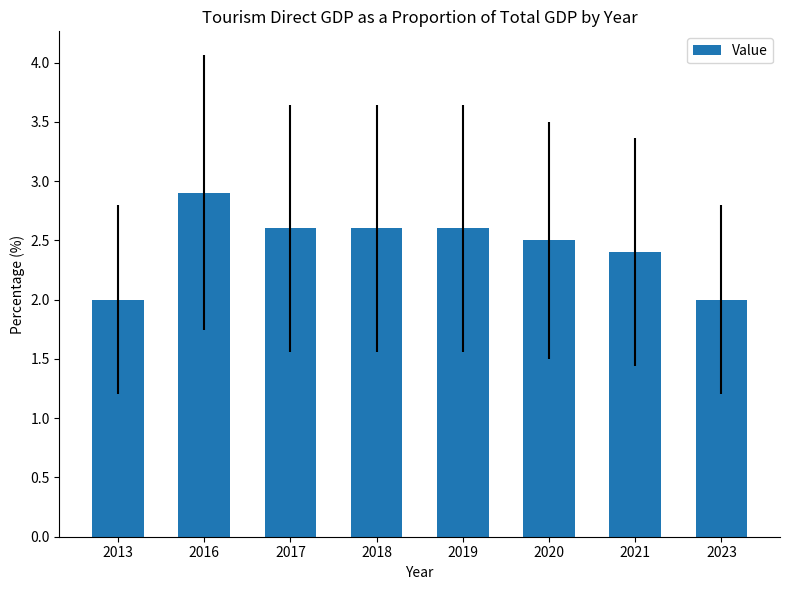

Which category has the highest value across all series?

2016